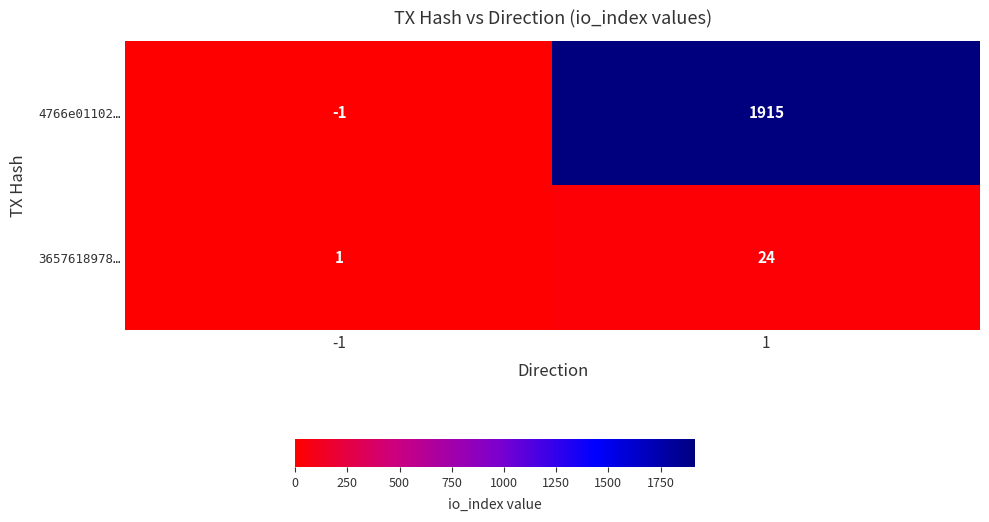

What is the difference between the 4766e01102… values at 1 and -1?

1916